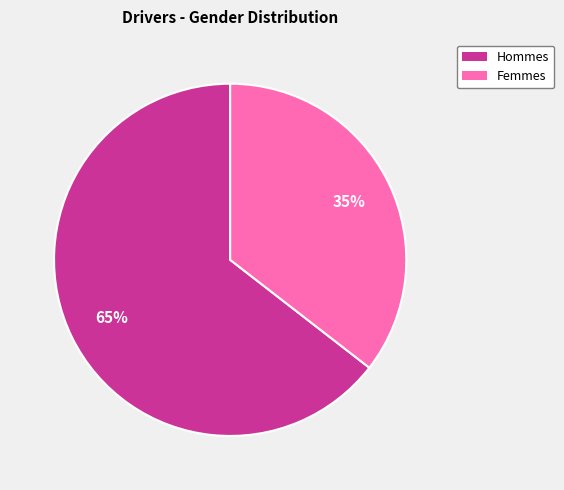

Is there any slice that represents more than half of the pie?

Yes